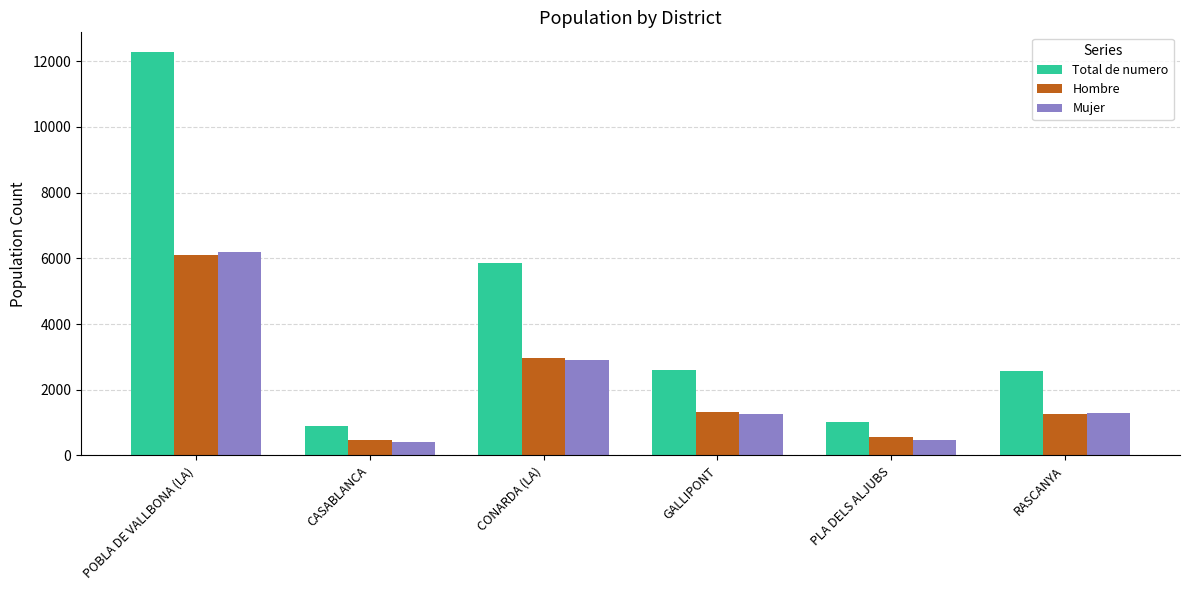

How many bars are there in each group?

3